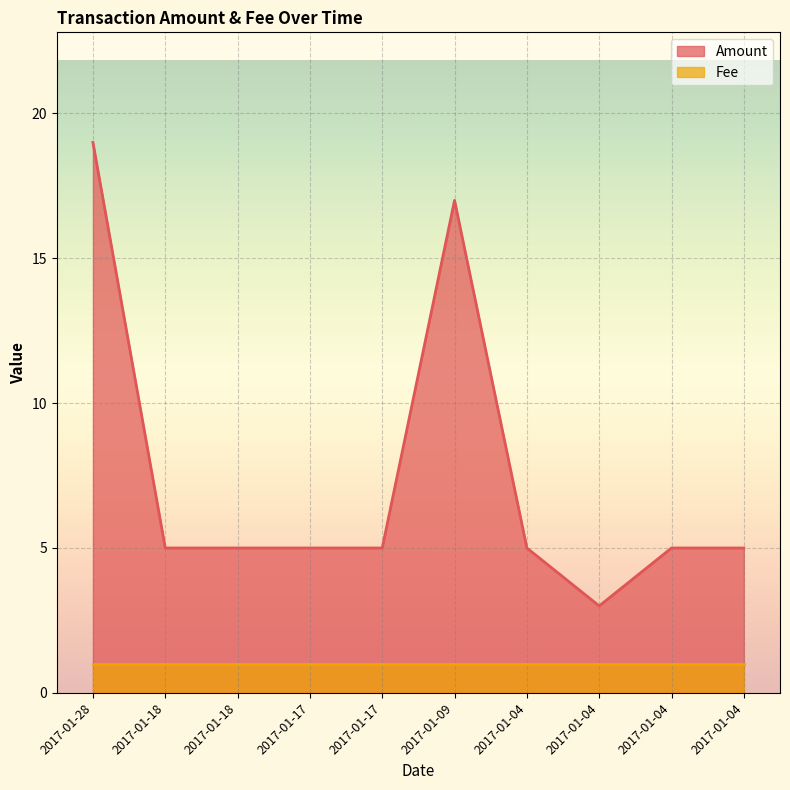

Rank the categories by value from highest to lowest.

2017-01-28, 2017-01-09, 2017-01-18, 2017-01-18, 2017-01-17, 2017-01-17, 2017-01-04, 2017-01-04, 2017-01-04, 2017-01-04